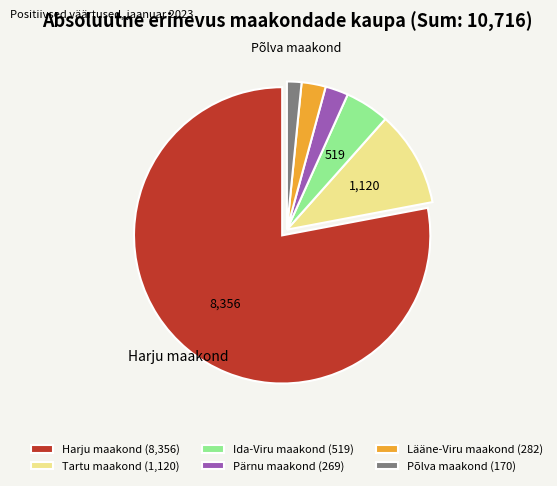

Is the sum of Harju maakond and Lääne-Viru maakond greater than half?

Yes